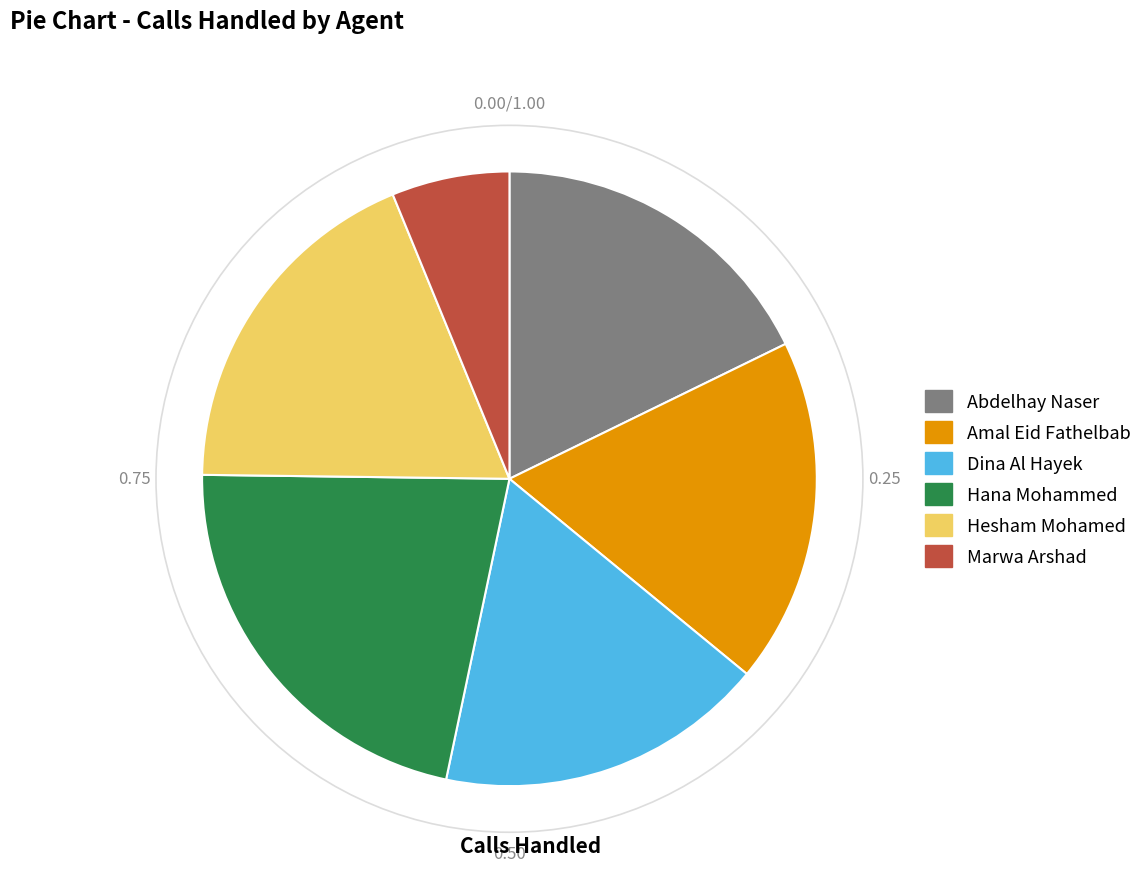

Which has a higher value, Hesham Mohamed or Hana Mohammed?

Hana Mohammed